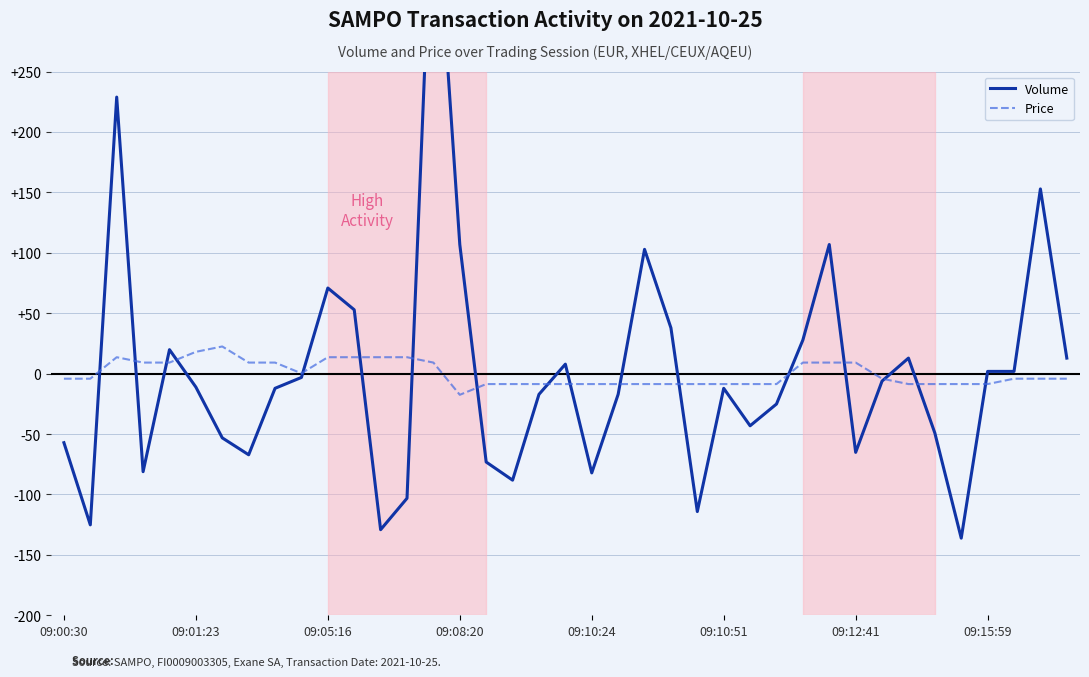

Reading right to left, extract all data points from this chart.

Volume: 12.8	152.8	1.8	1.8	-136.2	-49.2	12.8	-6.2	-65.2	106.8	27.8	-25.2	-43.2	-12.2	-114.2	37.8	102.8	-17.2	-82.2	7.8	-17.2	-88.2	-73.2	106.8	427.8	-103.2	-129.2	52.8	70.8	-3.2	-12.2	-67.2	-53.2	-11.2	19.8	-81.2	228.8	-125.2	-57.2
Price: -4.2	-4.2	-4.2	-8.7	-8.7	-8.7	-8.7	-4.2	9.1	9.1	9.1	-8.7	-8.7	-8.7	-8.7	-8.7	-8.7	-8.7	-8.7	-8.7	-8.7	-8.7	-8.7	-17.5	9.1	13.6	13.6	13.6	13.6	0.2	9.1	9.1	22.5	18.0	9.1	9.1	13.6	-4.2	-4.2